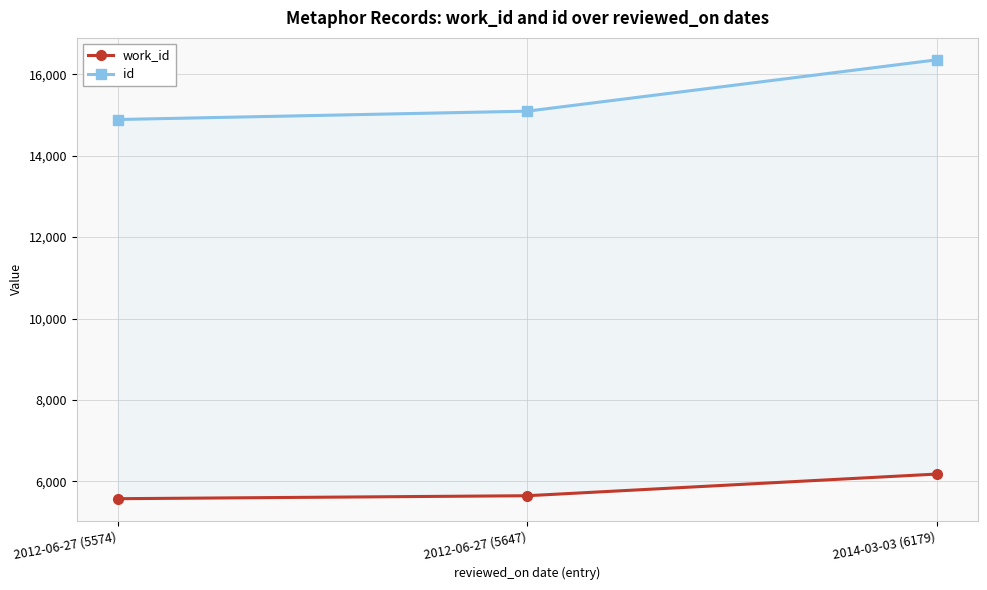

True or false: work_id has a value of 5647 at 2012-06-27 (5647).

True